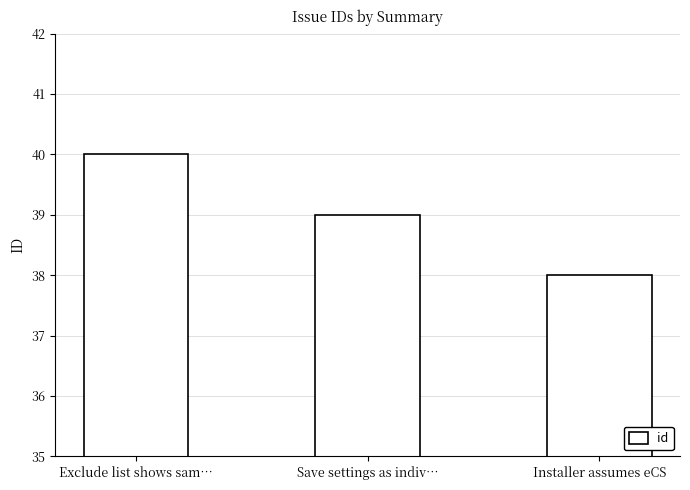

What is the difference between the second highest and minimum values?

1